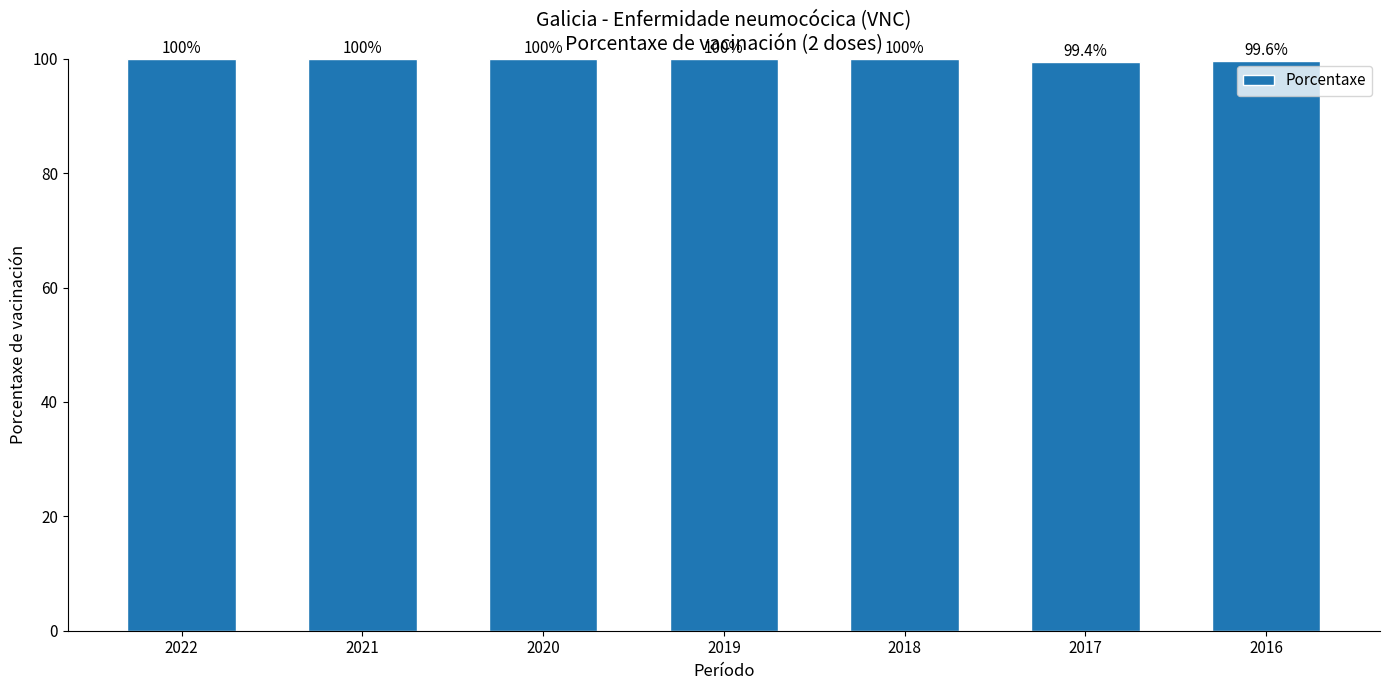

What is the sum of the values at 2016 and 2017?

199.0